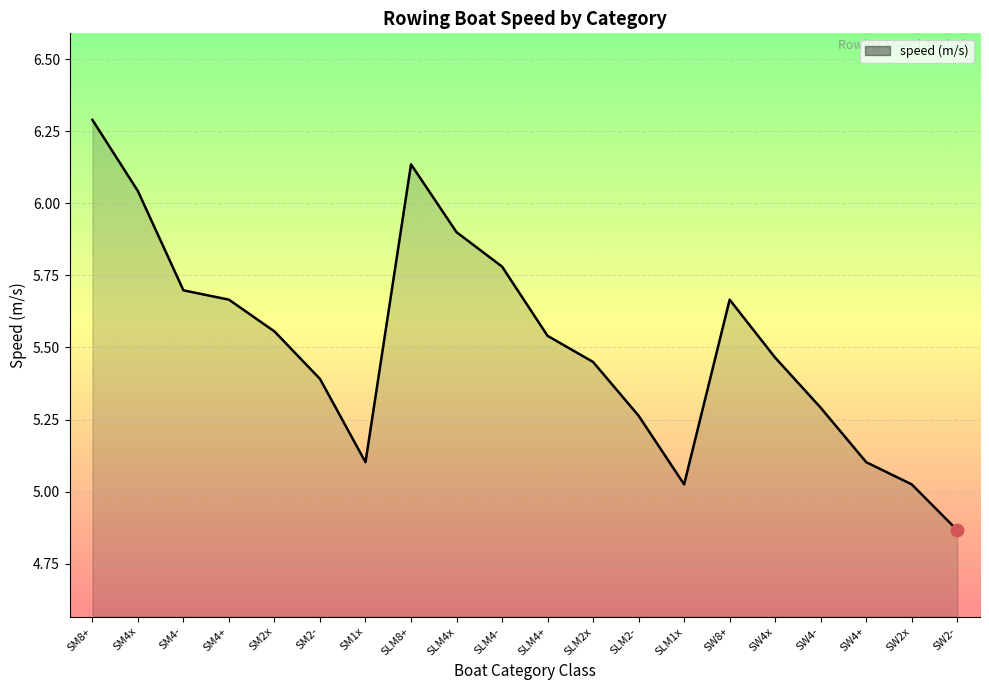

What is the change in value from SM2x to SM2-?

-0.2